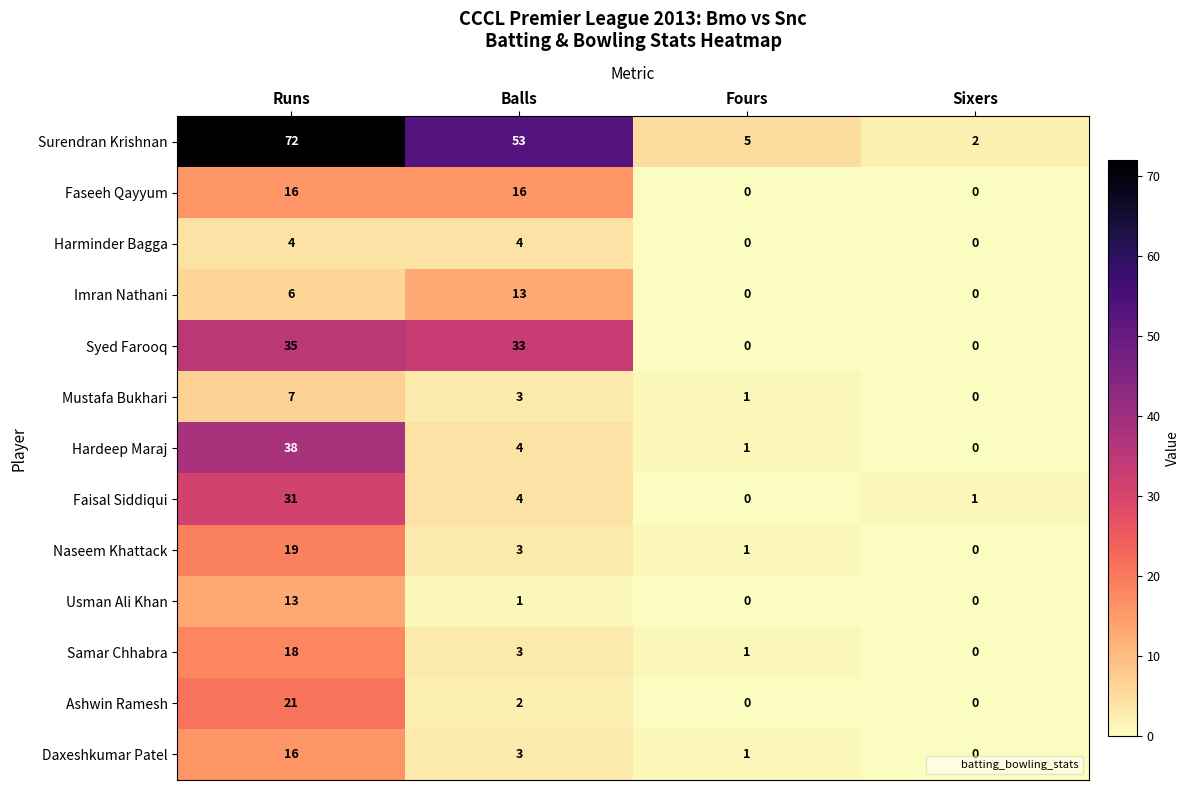

At which category is the sum across all series the highest?

Runs